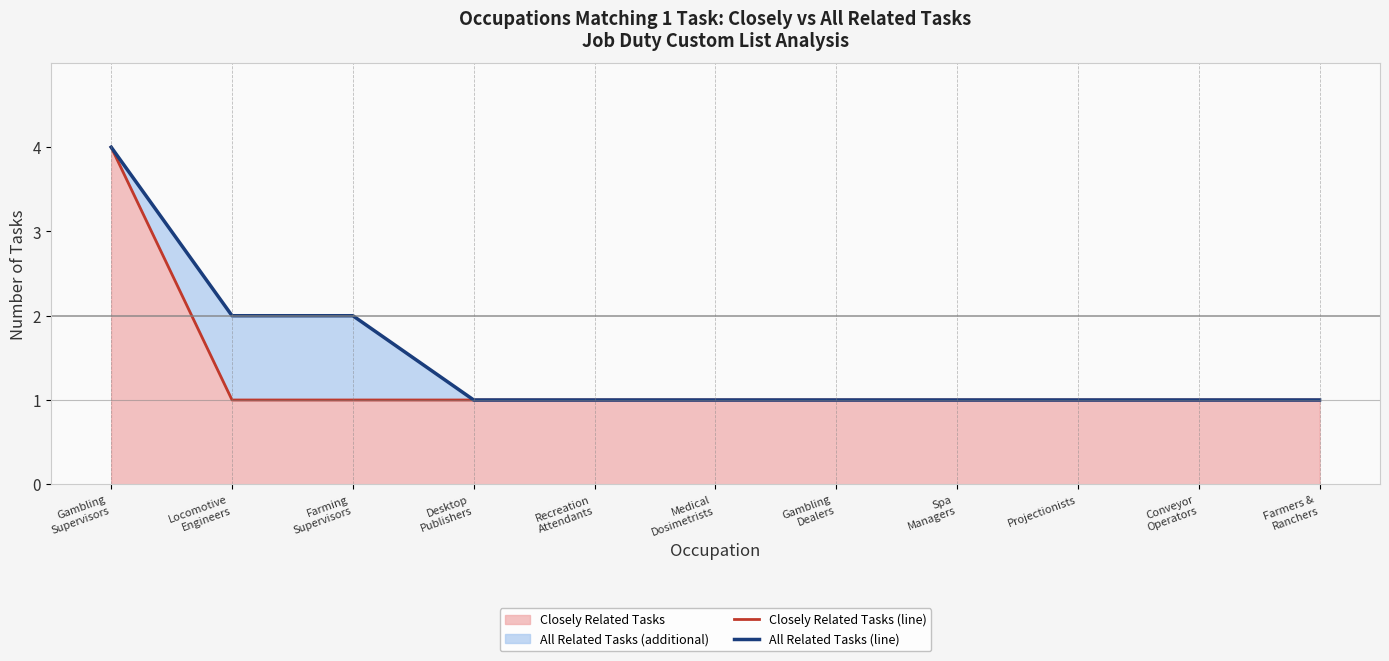

Is it true that All Related Tasks (line) equals 1 at Recreation
Attendants?

False